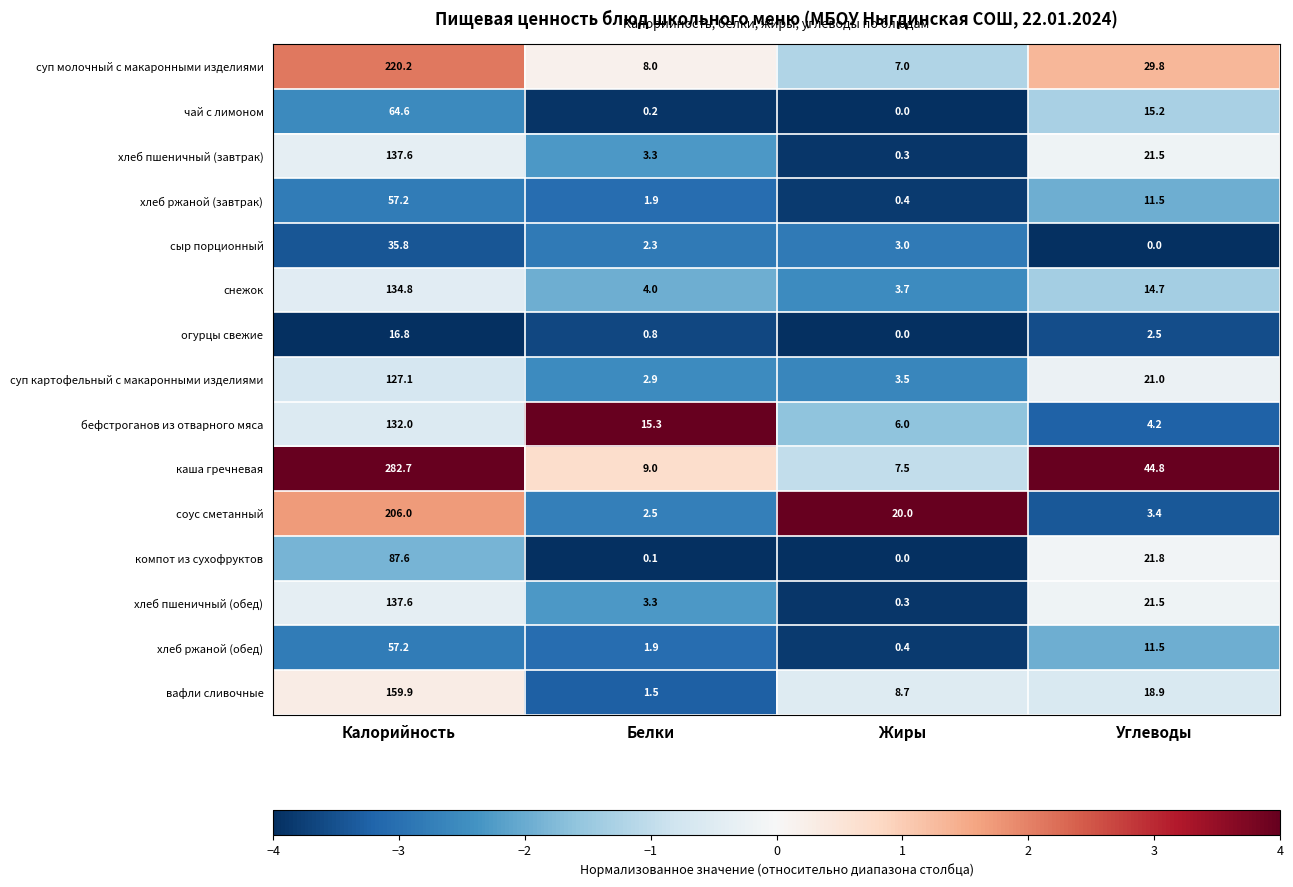

The снежок series shows 134.8 at Калорийность. True or false?

True